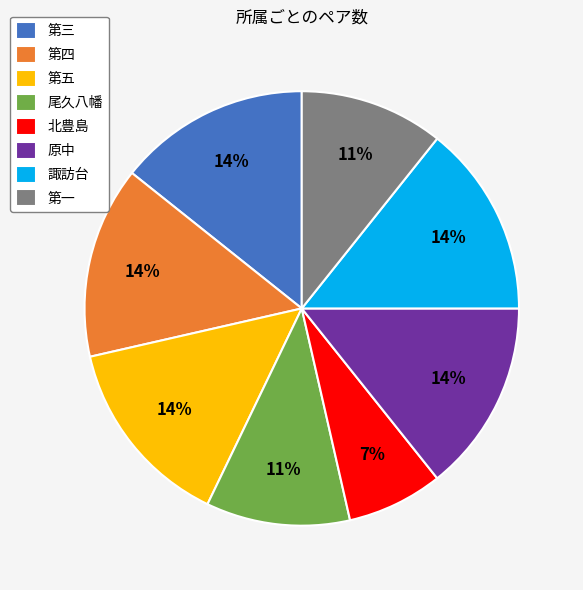

Does any single category account for the majority?

No